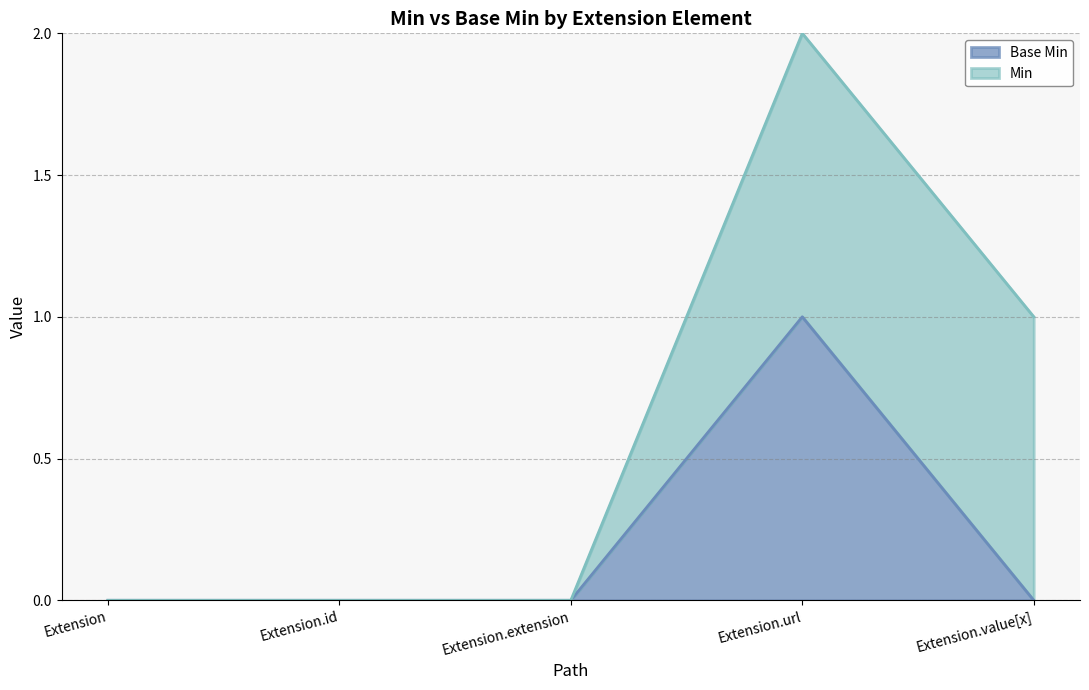

List the labels in order of value, smallest first.

Extension, Extension.id, Extension.extension, Extension.value[x], Extension.url